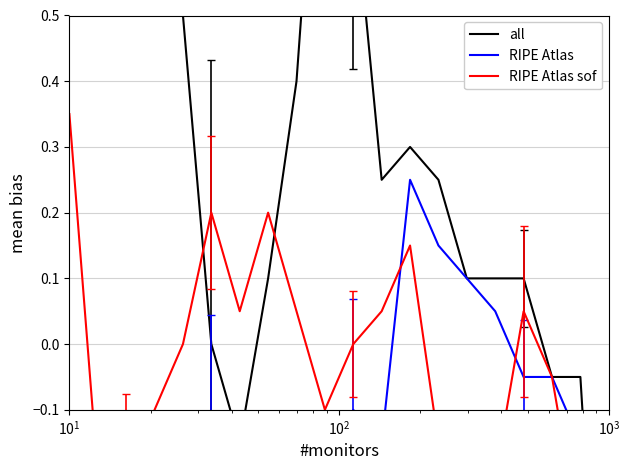

True or false: RIPE Atlas sof and RIPE Atlas cross at least once.

True